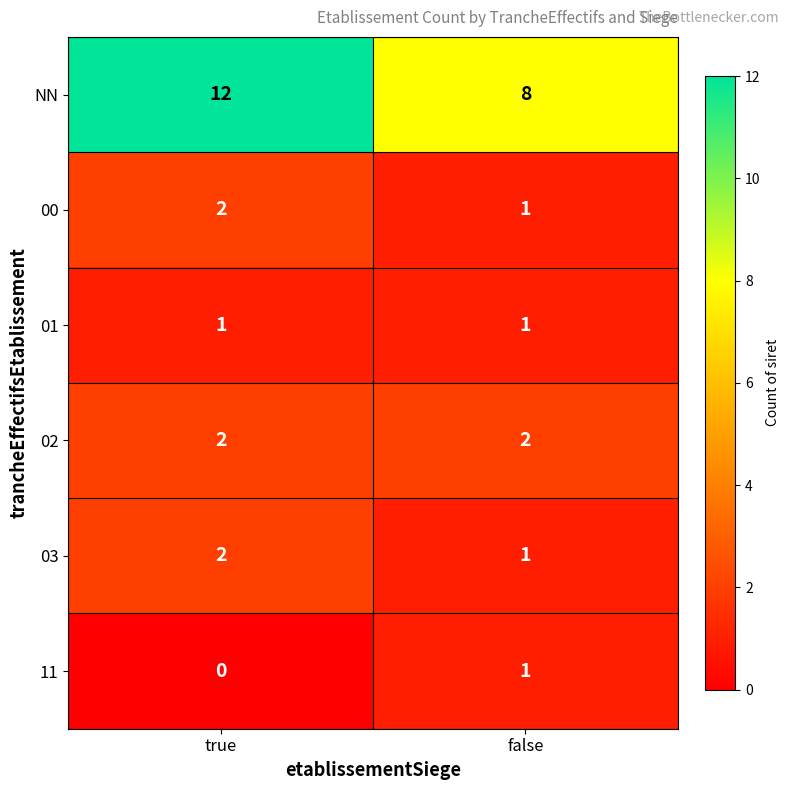

Rank the categories by 11 value from highest to lowest.

false, true